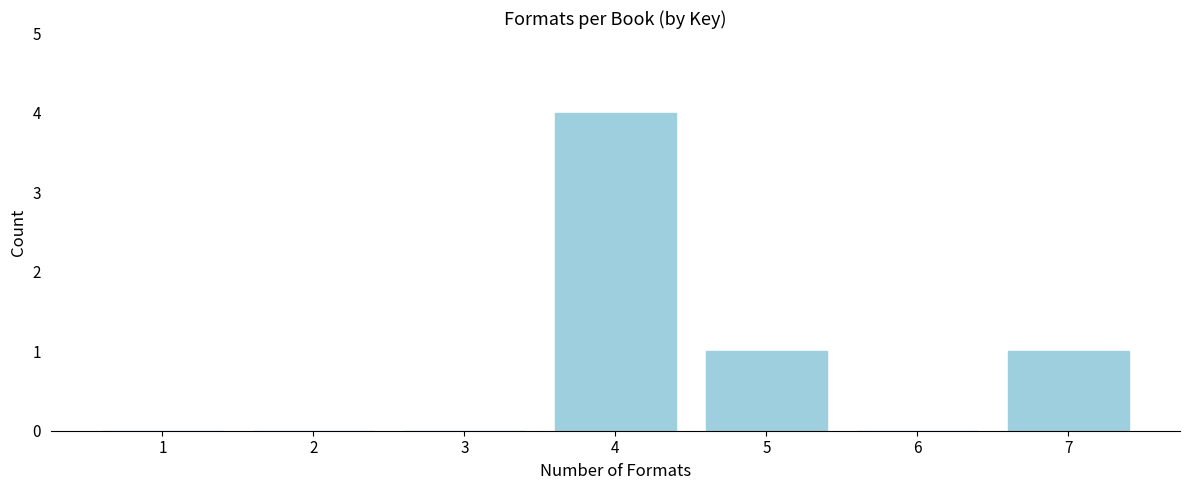

Reading right to left, transcribe all the data shown in this chart.

7=1	6=0	5=1	4=4	3=0	2=0	1=0